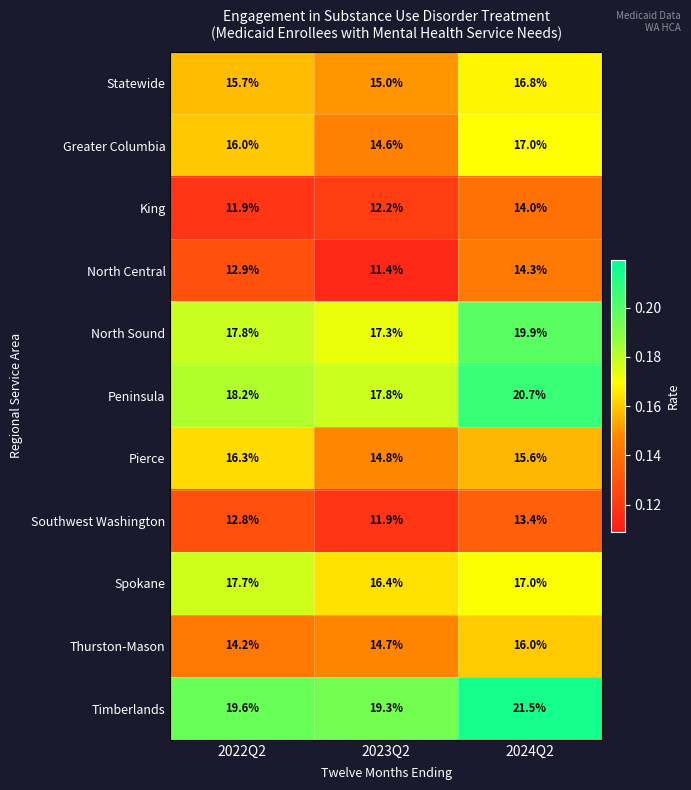

Where is Greater Columbia nearest to the value 15?

2023Q2